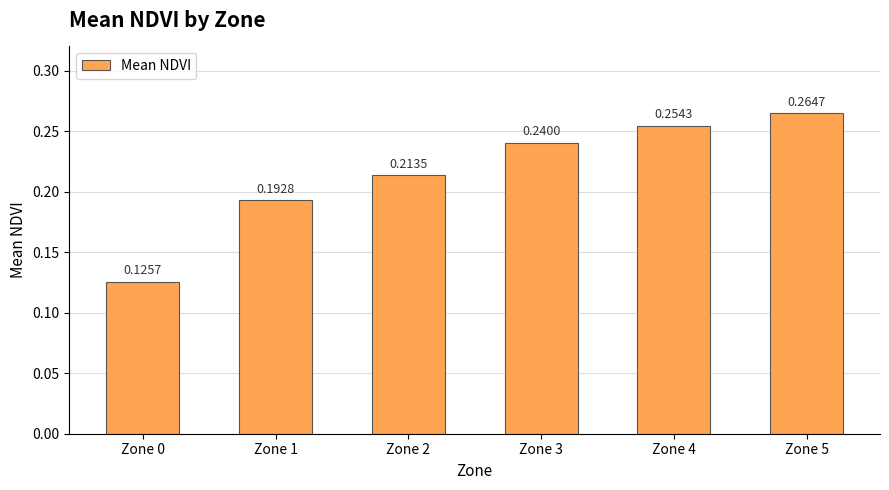

How many bars are there in total?

6